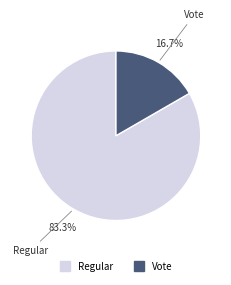

Do Regular and Vote together represent more than half of the pie?

Yes